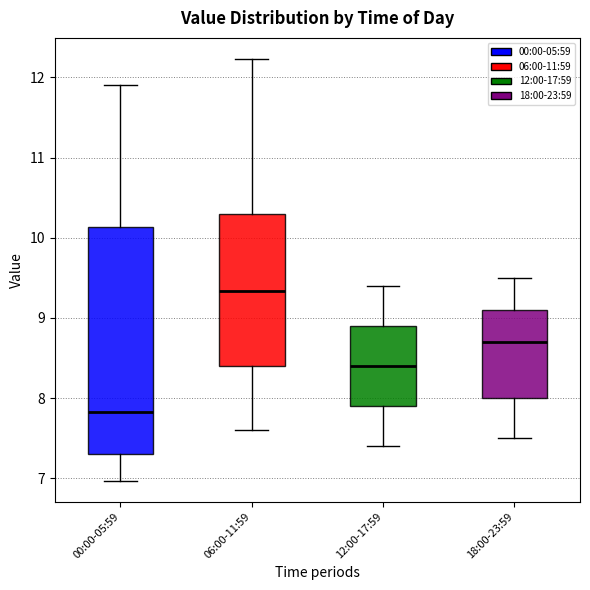

Comparing the boxes themselves (not the whiskers), which one is the tallest?

00:00-05:59